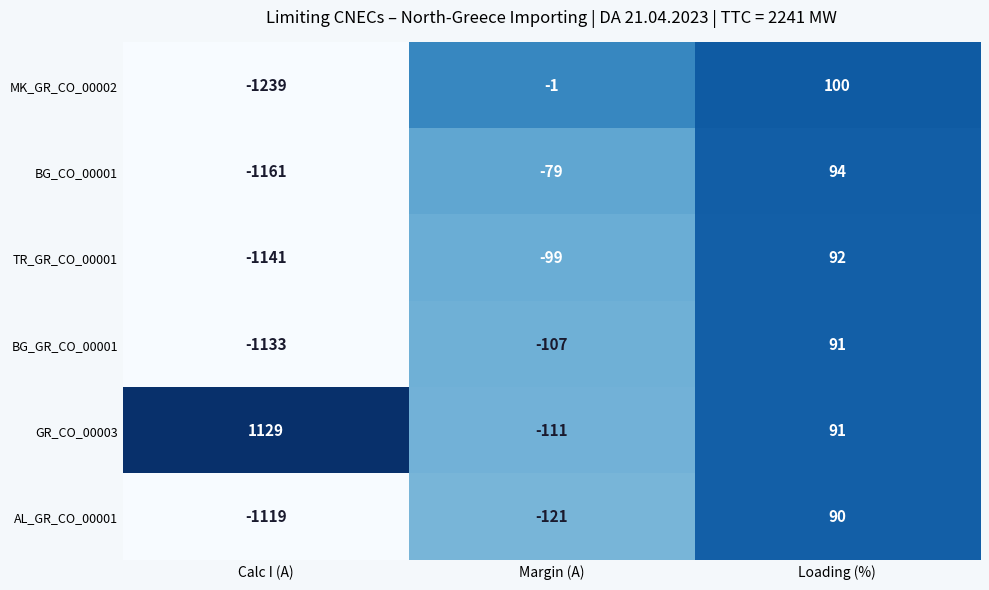

Is it true that AL_GR_CO_00001 equals -73 at Margin (A)?

False